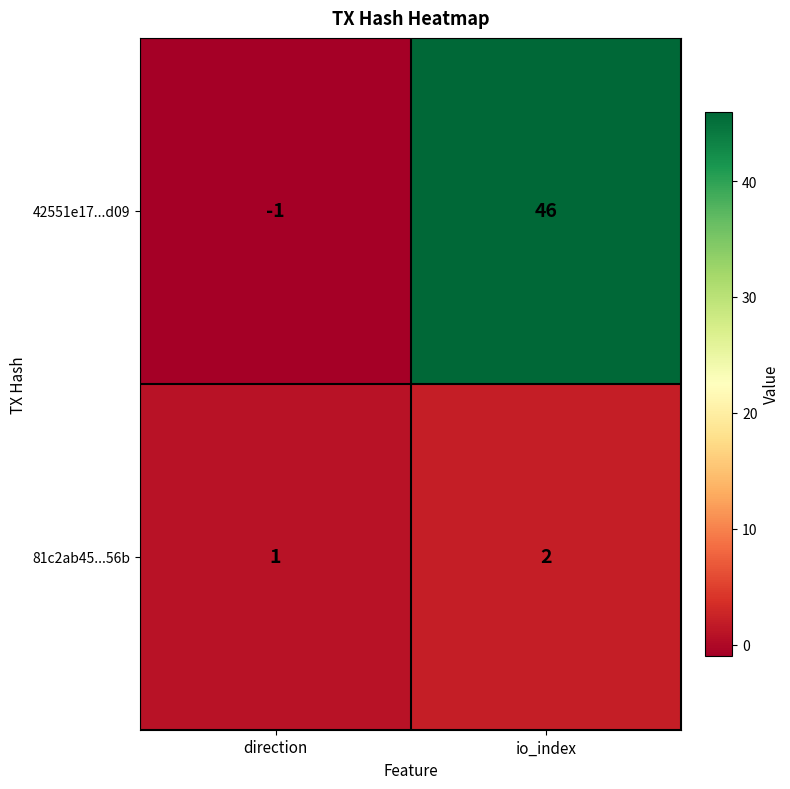

Reading left to right, transcribe all the data shown in this chart.

42551e17...d09: -1	46
81c2ab45...56b: 1	2